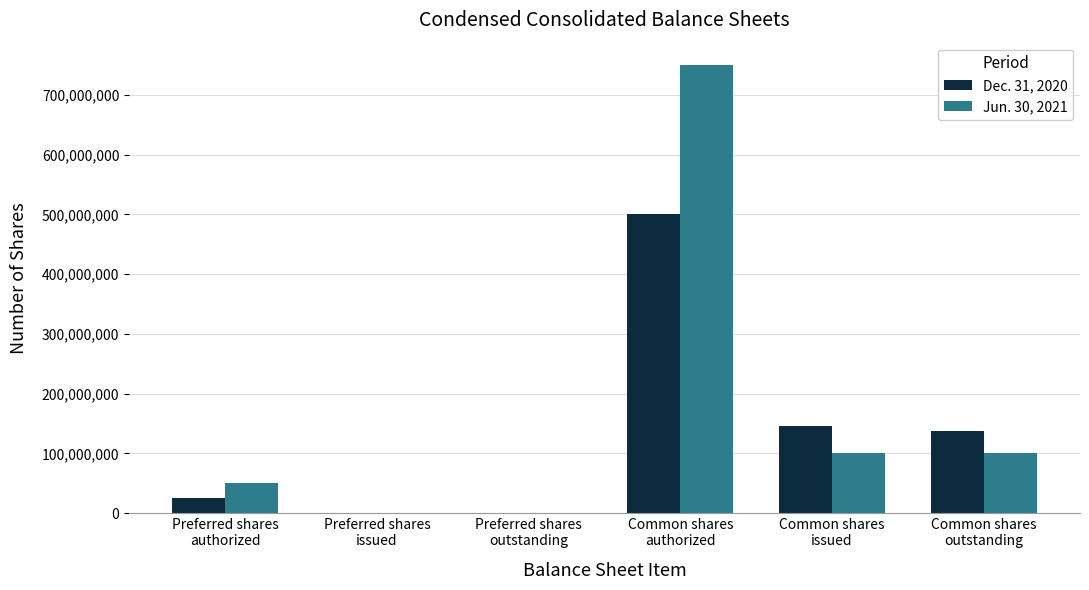

The value of Jun. 30, 2021 at Preferred shares
outstanding is 298216425. True or false?

False